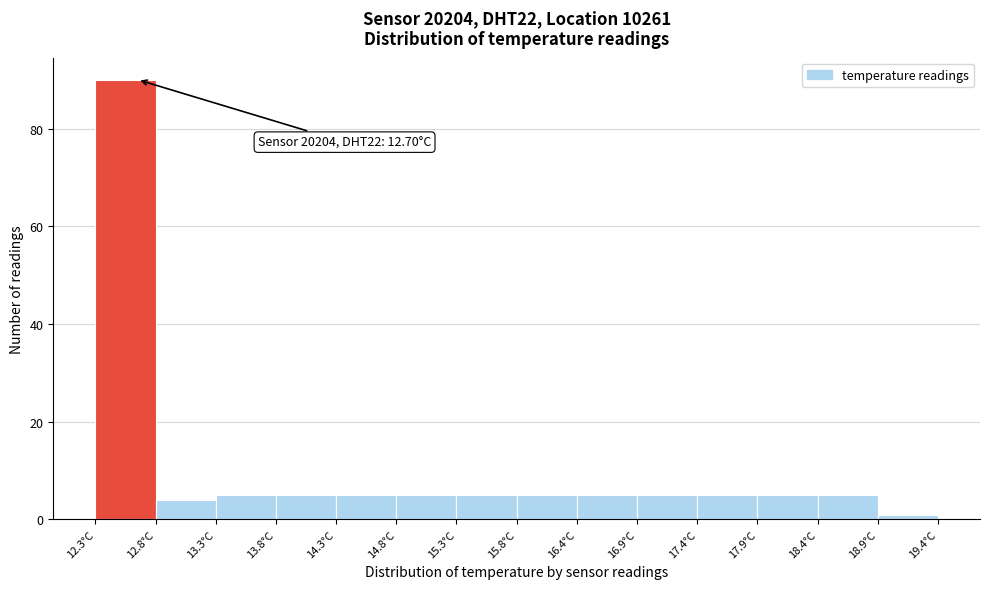

Which range on the x-axis has the tallest bar?

12.35 to 12.85